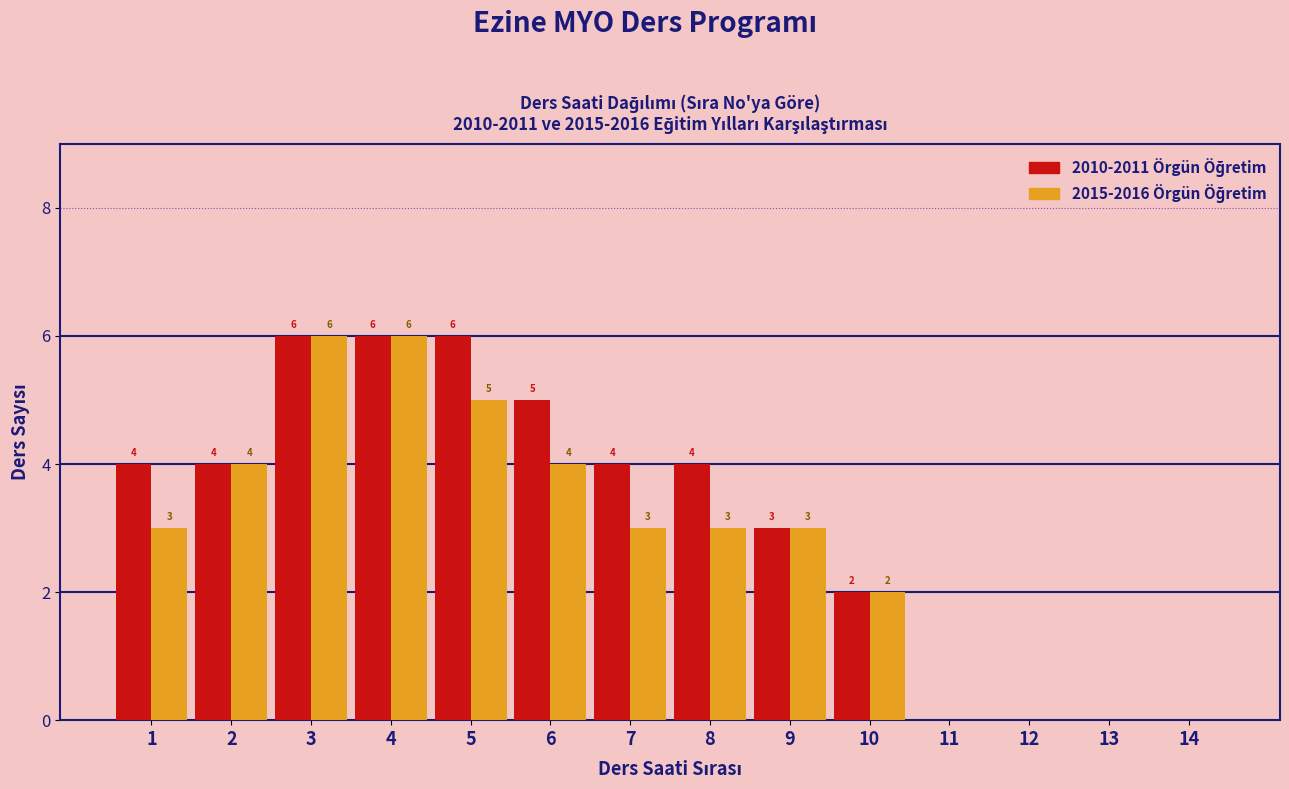

How many groups of bars are there?

14